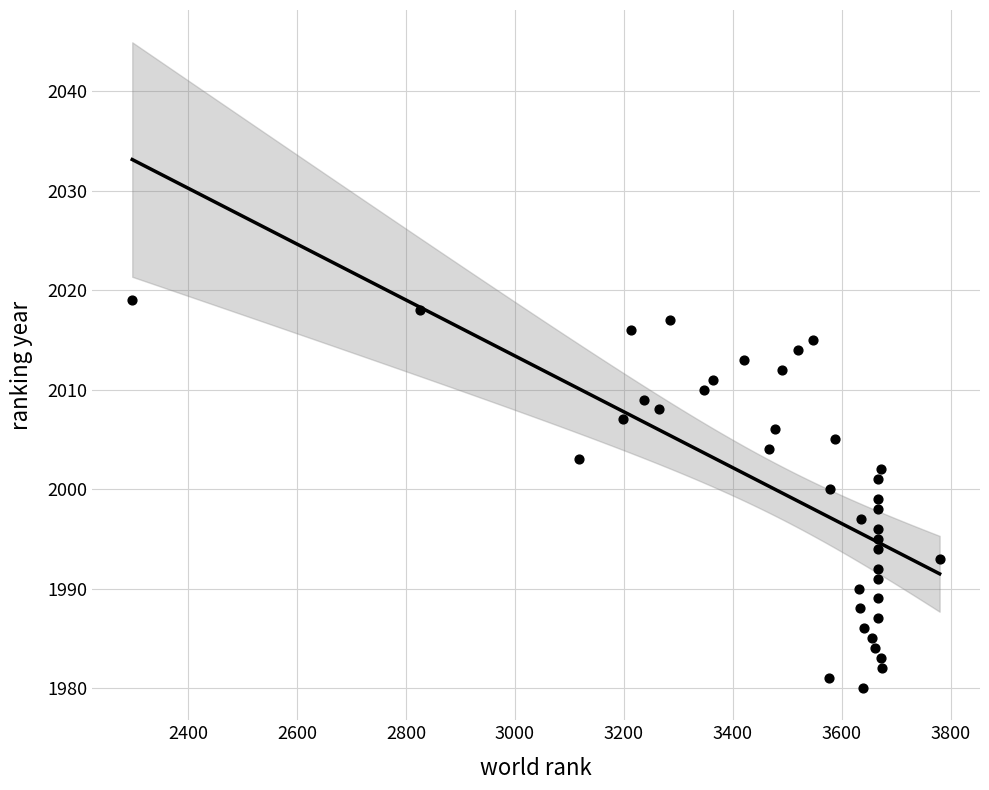

What is the range of Y values (max minus min)?

39